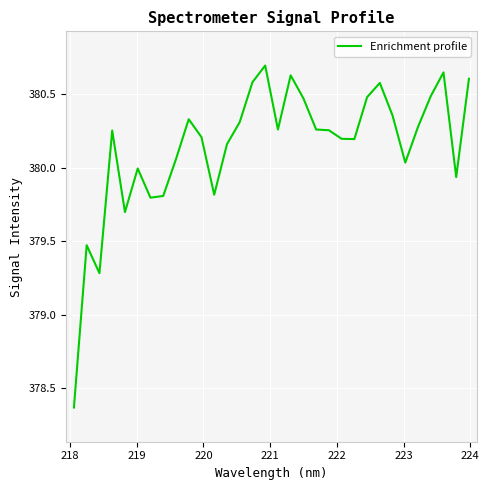

What is the maximum value shown in the chart?

380.7